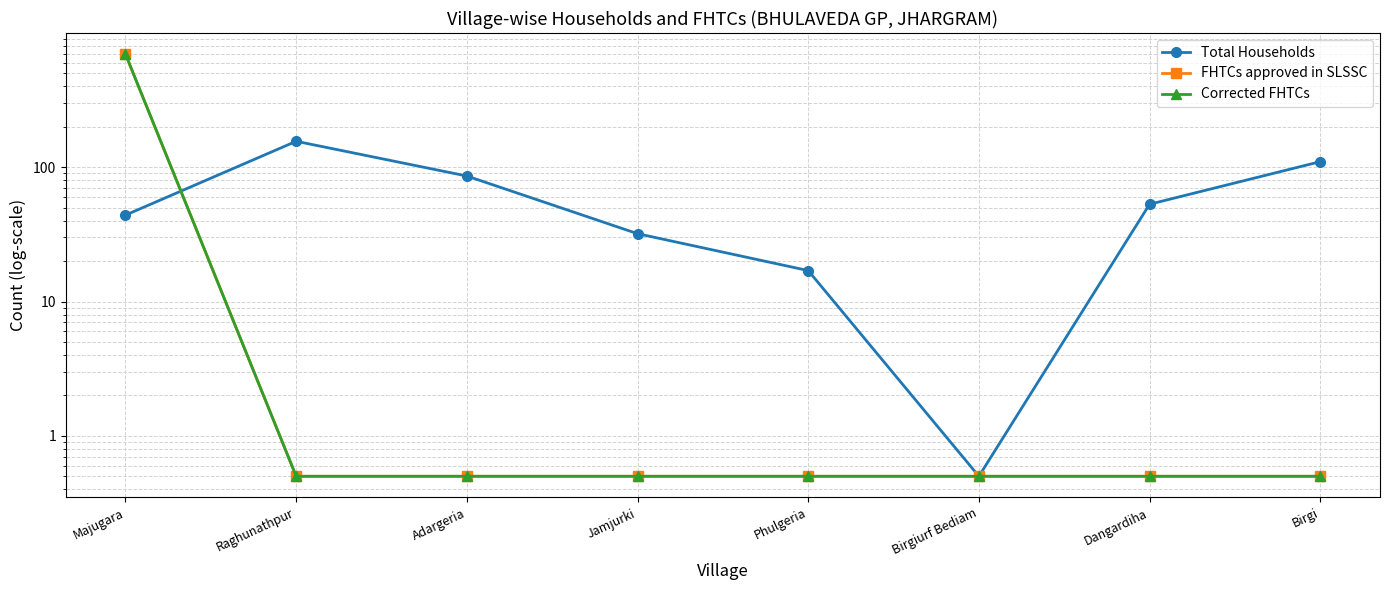

Which series has the largest total across all categories?

FHTCs approved in SLSSC